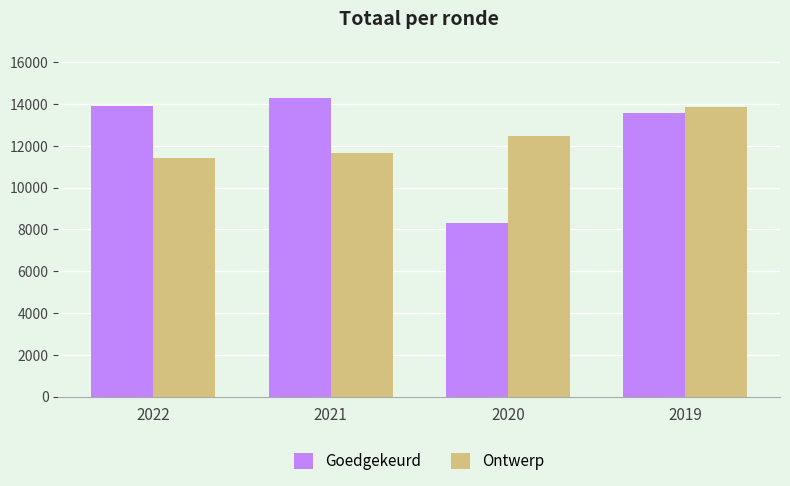

List the labels in order of Ontwerp value, smallest first.

2022, 2021, 2020, 2019